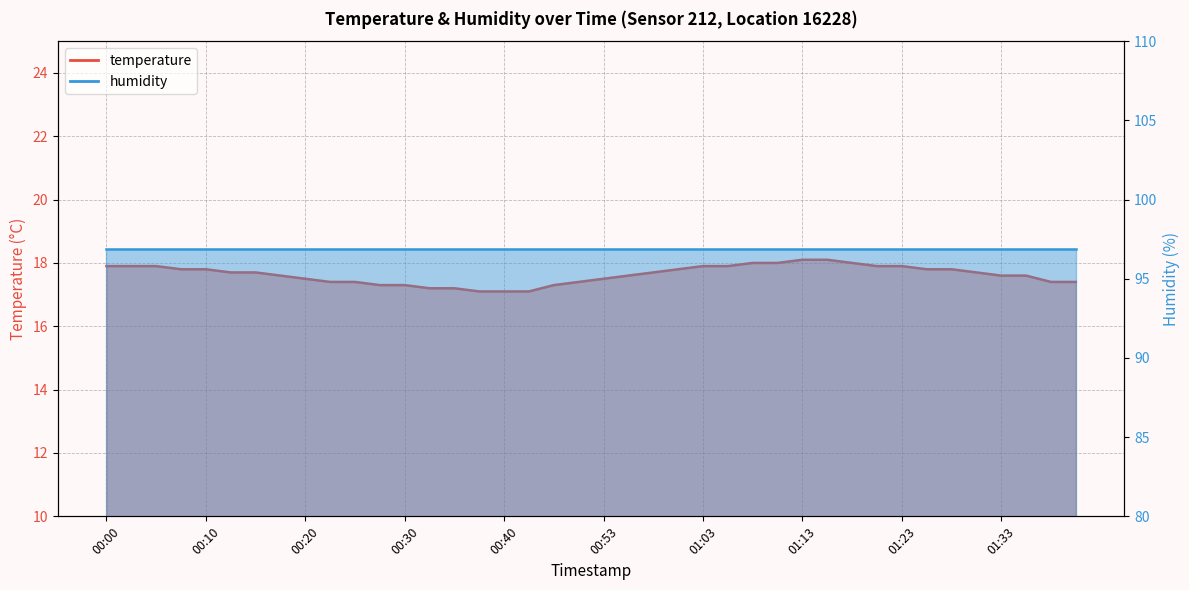

List the labels in order of value, largest first.

01:13, 01:15, 01:08, 01:10, 01:18, 00:00, 00:03, 00:05, 01:03, 01:05, 01:20, 01:23, 00:08, 00:10, 01:00, 01:25, 01:28, 00:13, 00:15, 00:58, 01:30, 00:18, 00:55, 01:33, 01:35, 00:20, 00:53, 00:22, 00:25, 00:50, 01:37, 01:40, 00:27, 00:30, 00:48, 00:32, 00:35, 00:37, 00:40, 00:42